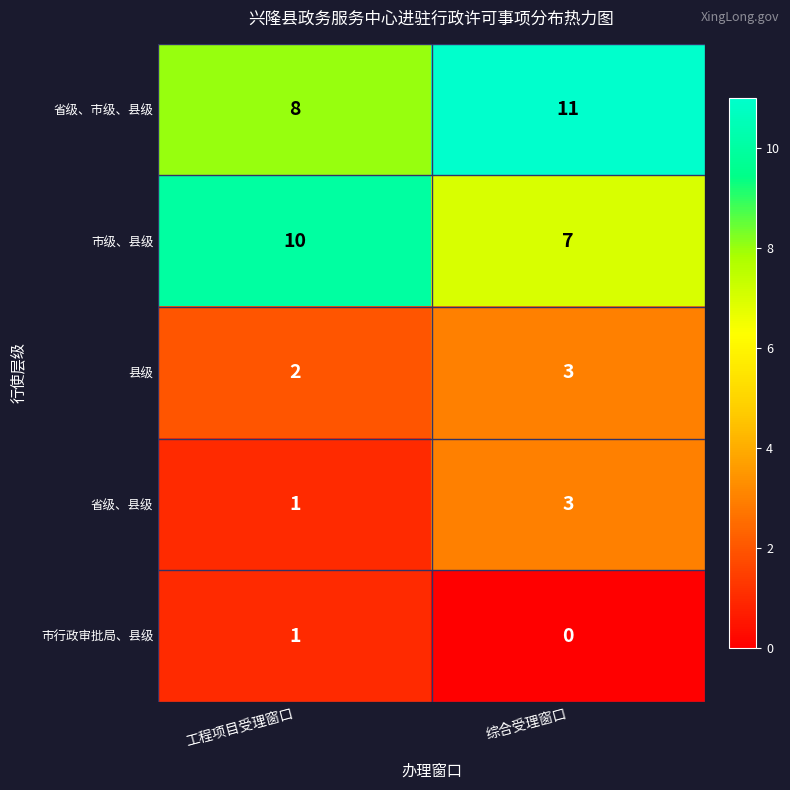

The value of 县级 at 工程项目受理窗口 is 2. True or false?

True